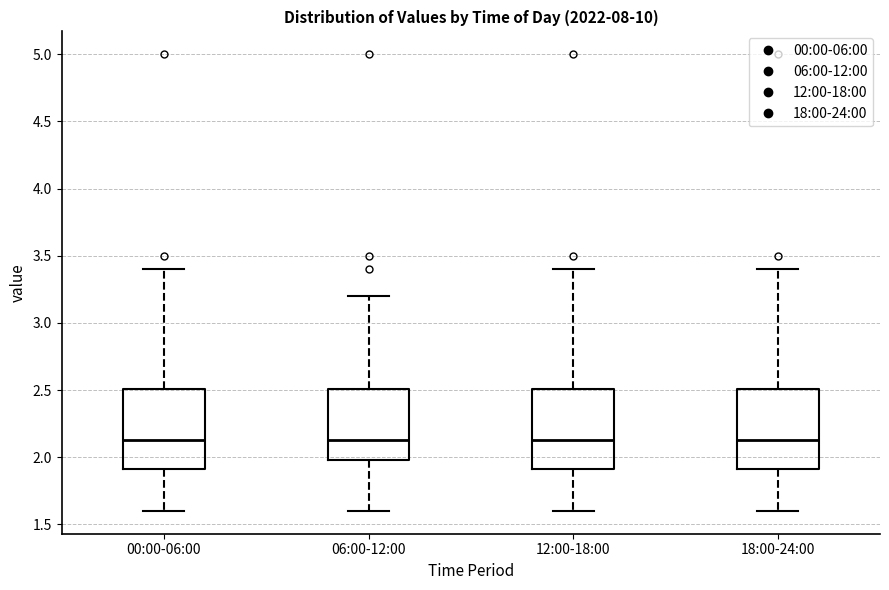

Reading left to right, transcribe this box plot: for each box, give where its median line is, the range the box spans, and where its two whiskers end, as read against the y-axis. The values are not printed on the chart, so give them approximately, as read against the axis.

00:00-06:00: median 2.15, box 1.90 to 2.50, whiskers 1.60 to 3.40
06:00-12:00: median 2.15, box 2.00 to 2.50, whiskers 1.60 to 3.20
12:00-18:00: median 2.15, box 1.90 to 2.50, whiskers 1.60 to 3.40
18:00-24:00: median 2.15, box 1.90 to 2.50, whiskers 1.60 to 3.40